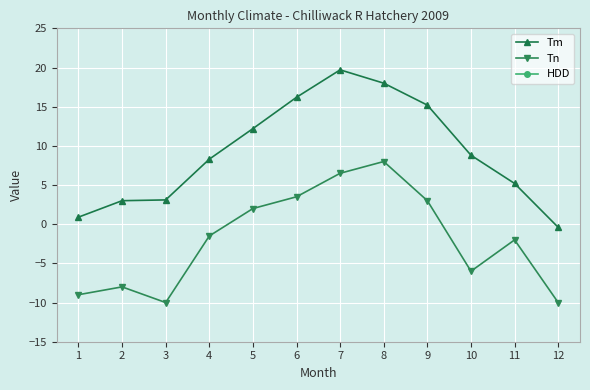

What is the sum of all Tm values?

110.2